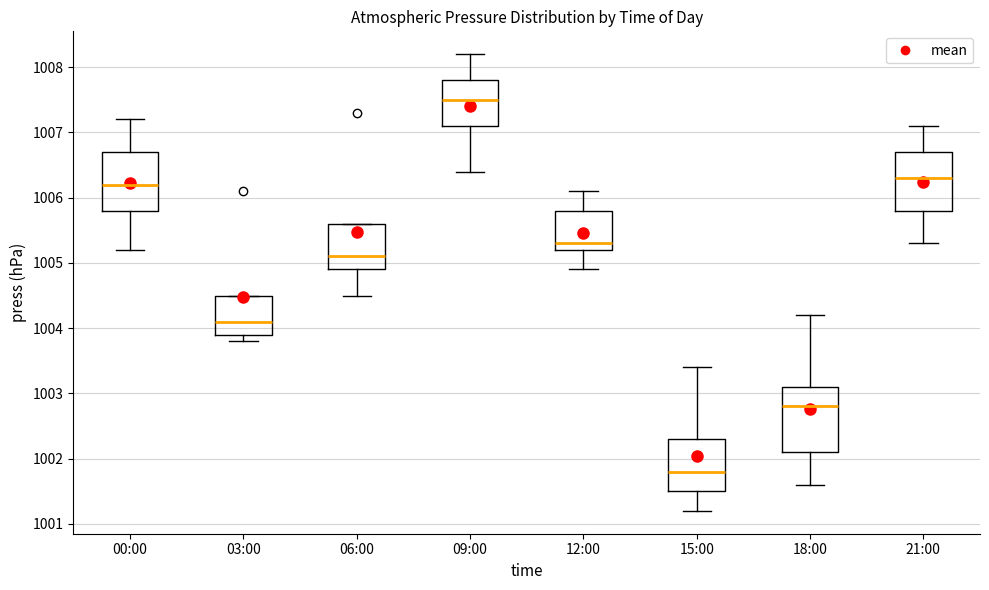

Reading left to right, transcribe this box plot: for each box, give where its median line is, the range the box spans, and where its two whiskers end, as read against the y-axis. The values are not printed on the chart, so give them approximately, as read against the axis.

00:00: median 1006.2, box 1005.8 to 1006.7, whiskers 1005.2 to 1007.2
03:00: median 1004.1, box 1003.9 to 1004.5, whiskers 1003.8 to 1004.5
06:00: median 1005.1, box 1004.9 to 1005.6, whiskers 1004.5 to 1005.6
09:00: median 1007.5, box 1007.1 to 1007.8, whiskers 1006.4 to 1008.2
12:00: median 1005.3, box 1005.2 to 1005.8, whiskers 1004.9 to 1006.1
15:00: median 1001.8, box 1001.5 to 1002.3, whiskers 1001.2 to 1003.4
18:00: median 1002.8, box 1002.1 to 1003.1, whiskers 1001.6 to 1004.2
21:00: median 1006.3, box 1005.8 to 1006.7, whiskers 1005.3 to 1007.1